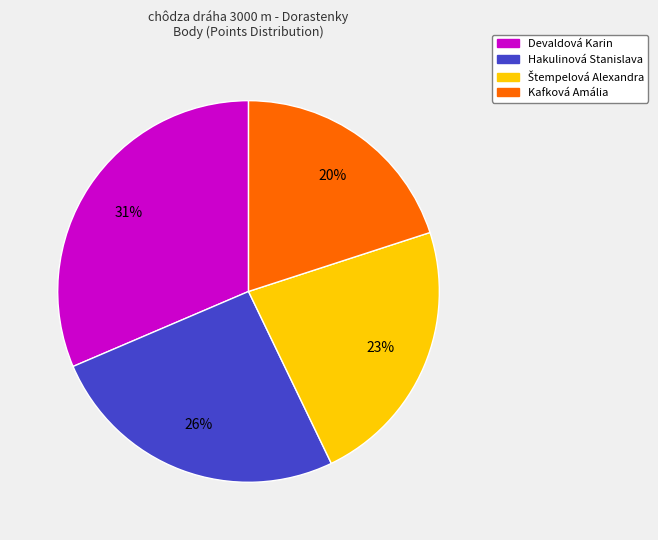

Is there a majority slice in this chart?

No